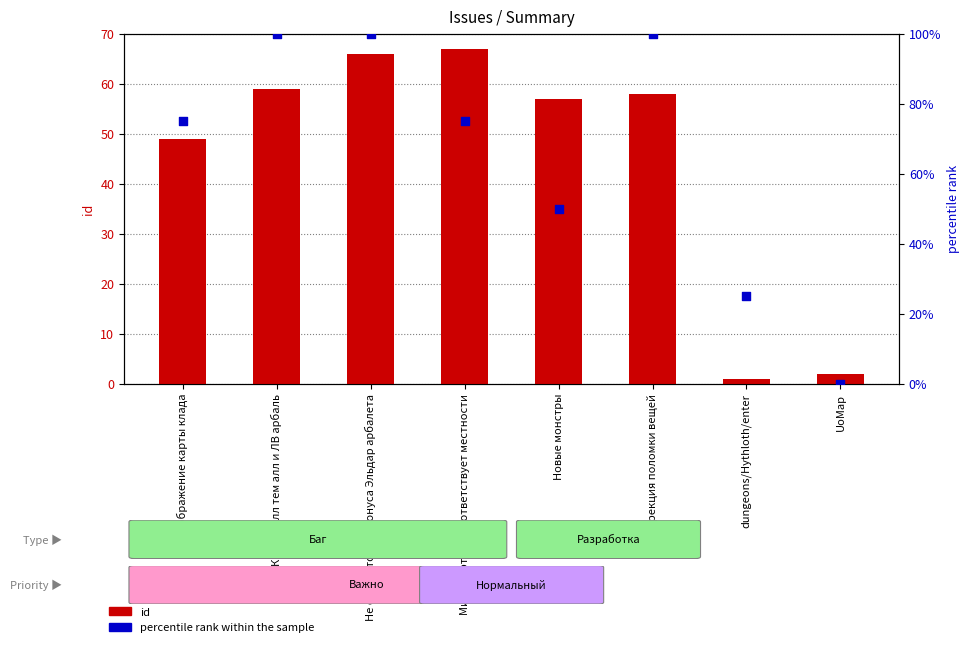

What is the total value across all series at Новые монстры?

107